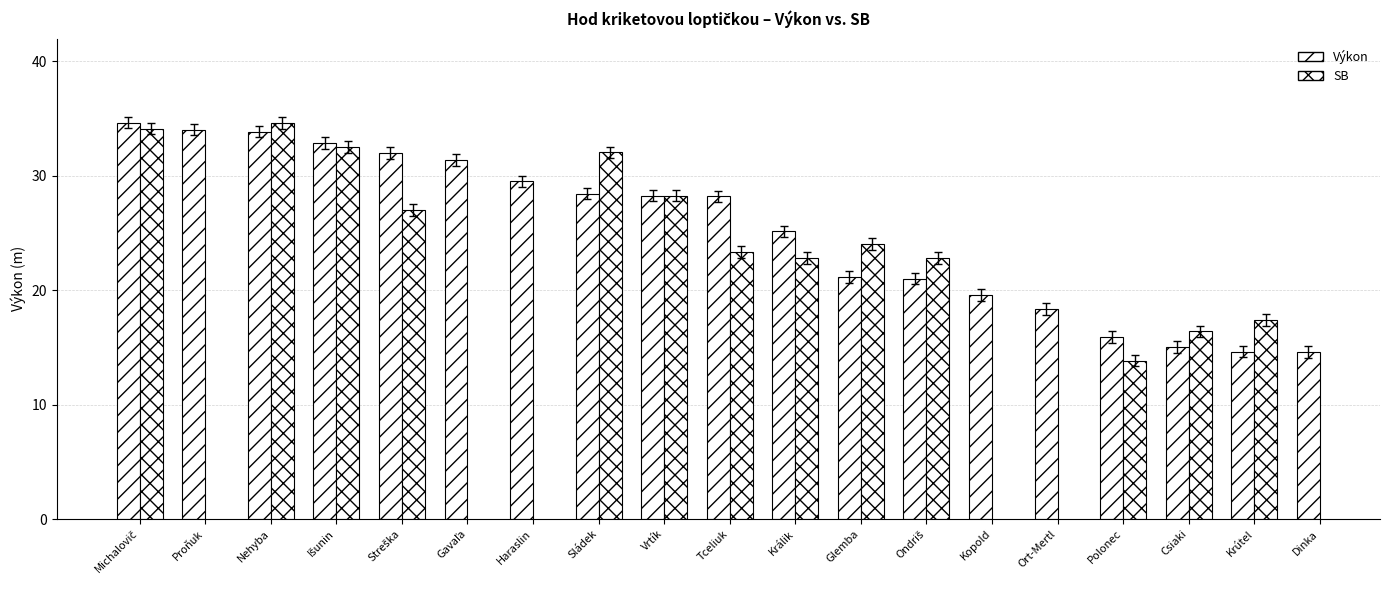

What is the difference between the maximum and minimum values in the SB series?

20.8